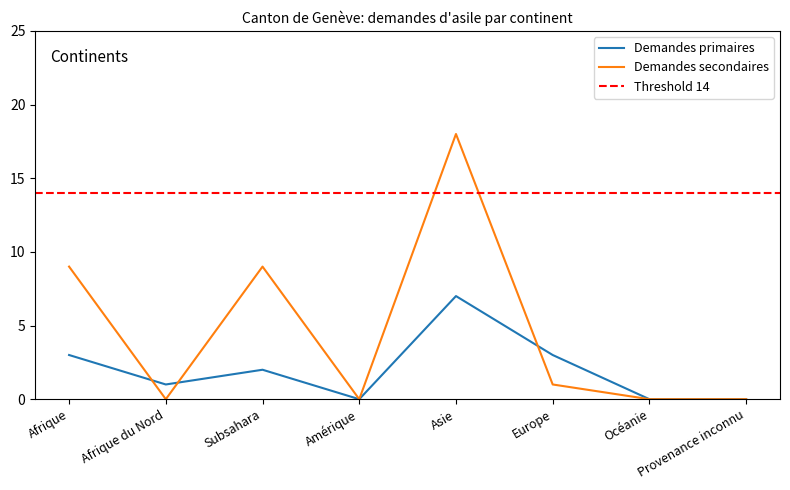

Count the number of categories in the chart.

8